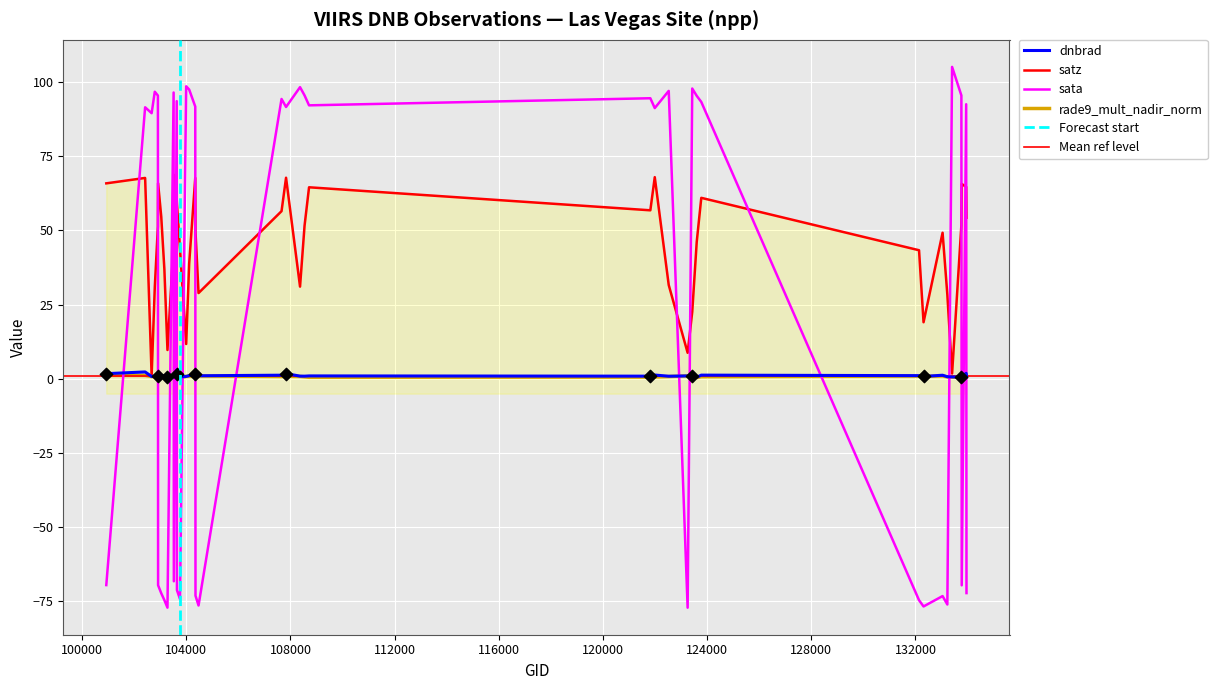

Which series has the largest Y range (max minus min)?

sata